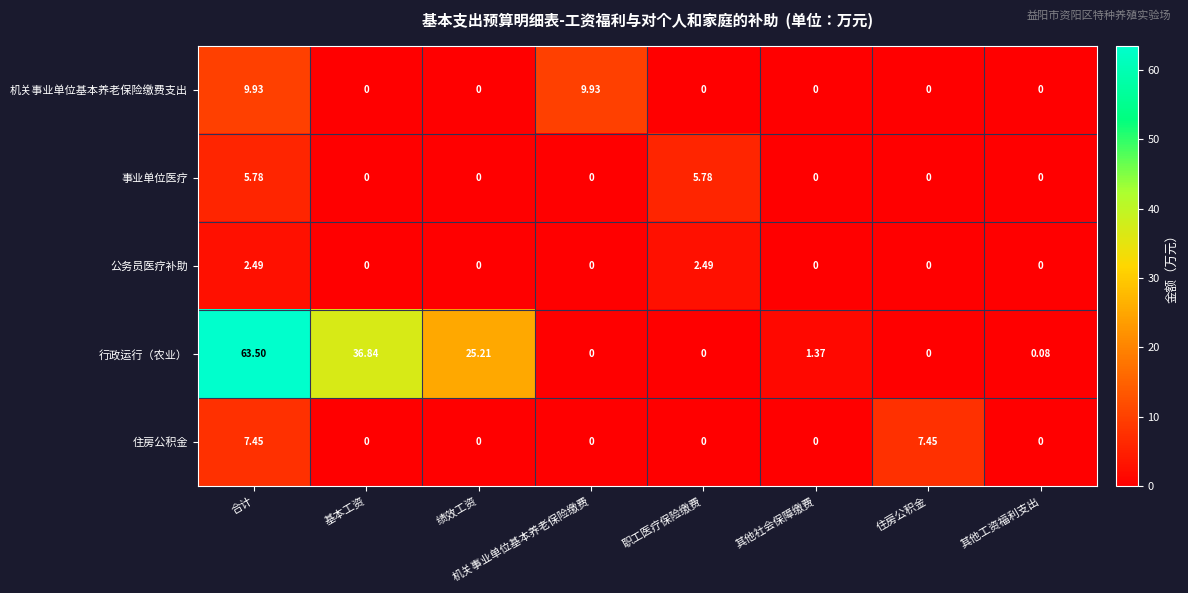

How many values in the 事业单位医疗 series exceed 0?

2